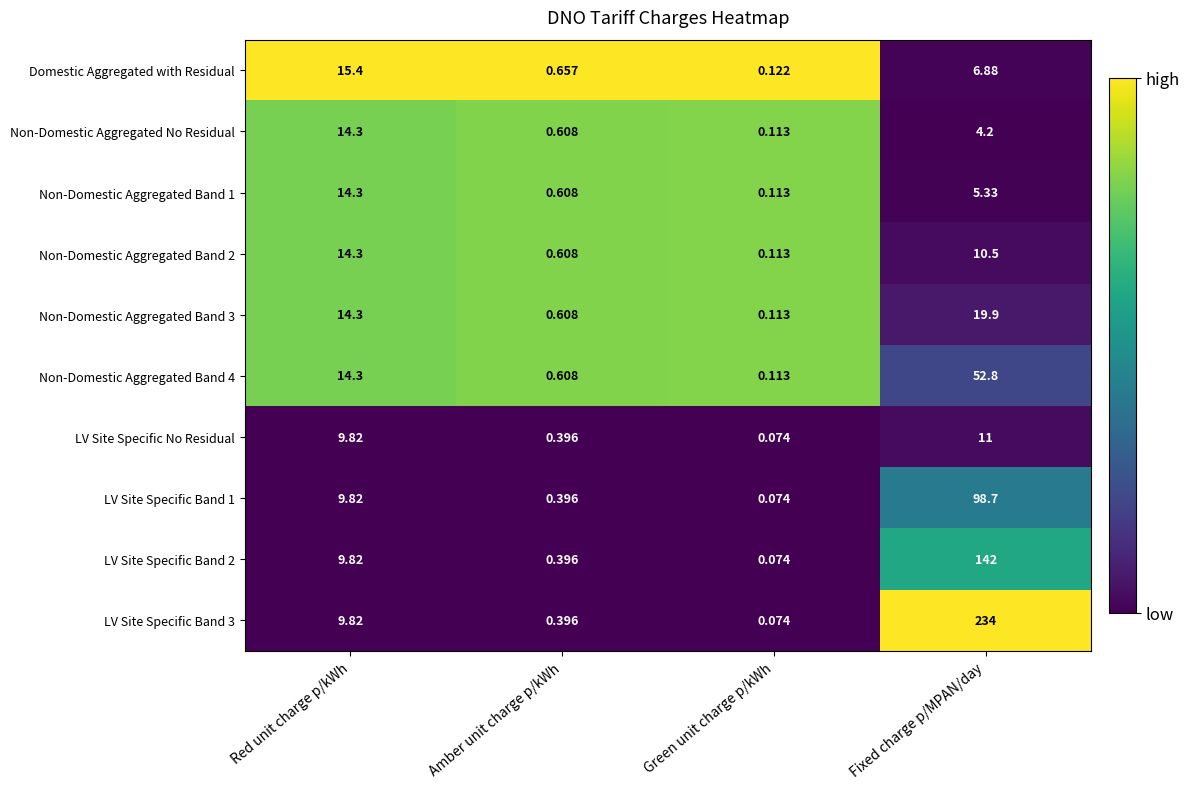

At which label is Non-Domestic Aggregated Band 3 closest to 10?

Red unit charge p/kWh